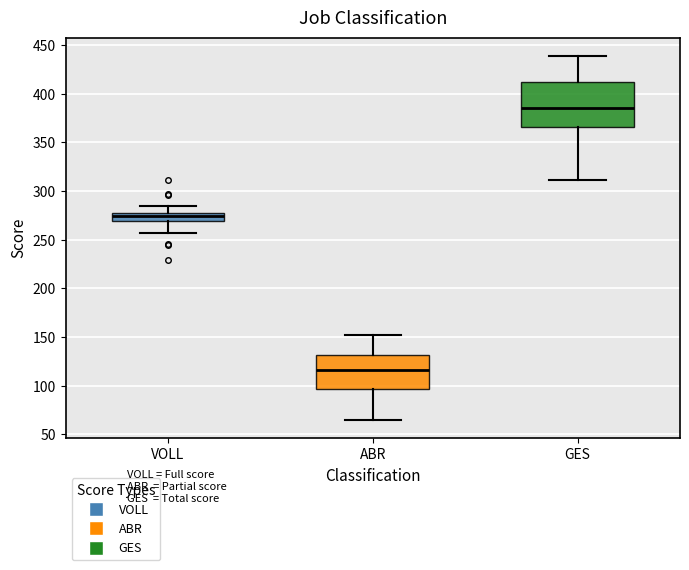

Reading left to right, transcribe this box plot: for each box, give where its median line is, the range the box spans, and where its two whiskers end, as read against the y-axis. The values are not printed on the chart, so give them approximately, as read against the axis.

VOLL: median 275 (inside the box), box 270 to 275, whiskers 255 to 285
ABR: median 115, box 95 to 130, whiskers 65 to 150
GES: median 385, box 365 to 410, whiskers 310 to 440